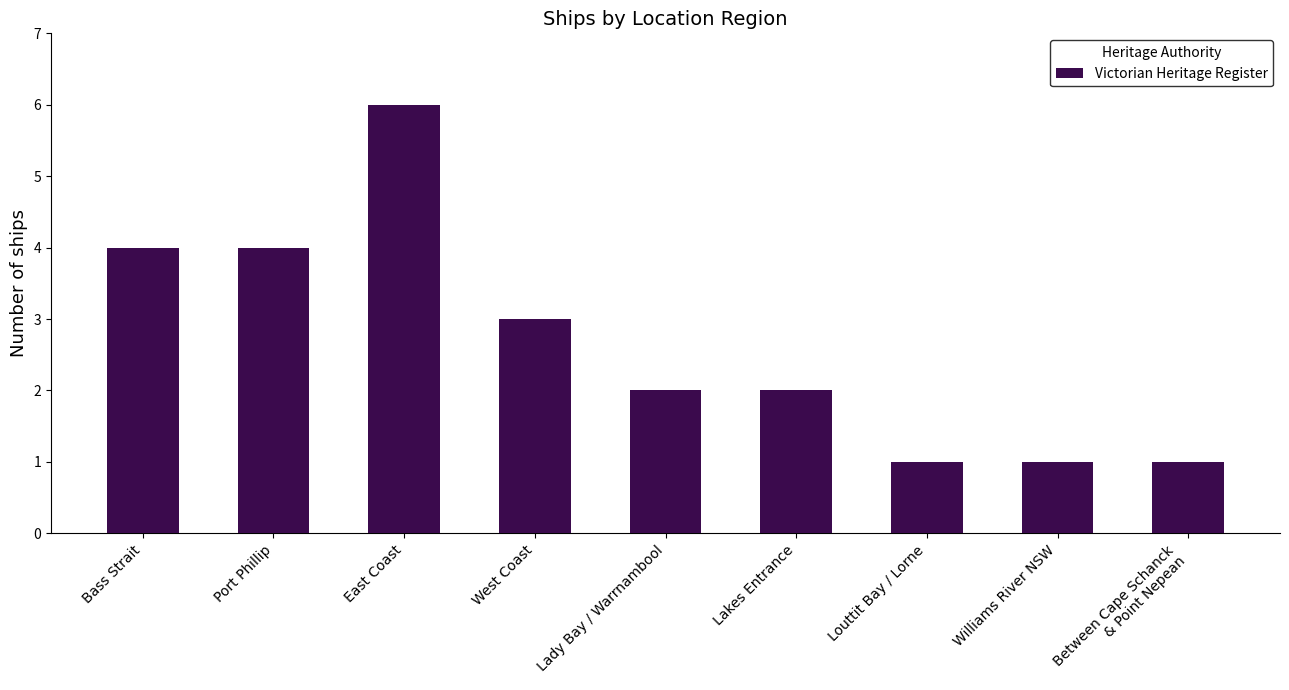

What is the difference between the maximum and minimum values?

5